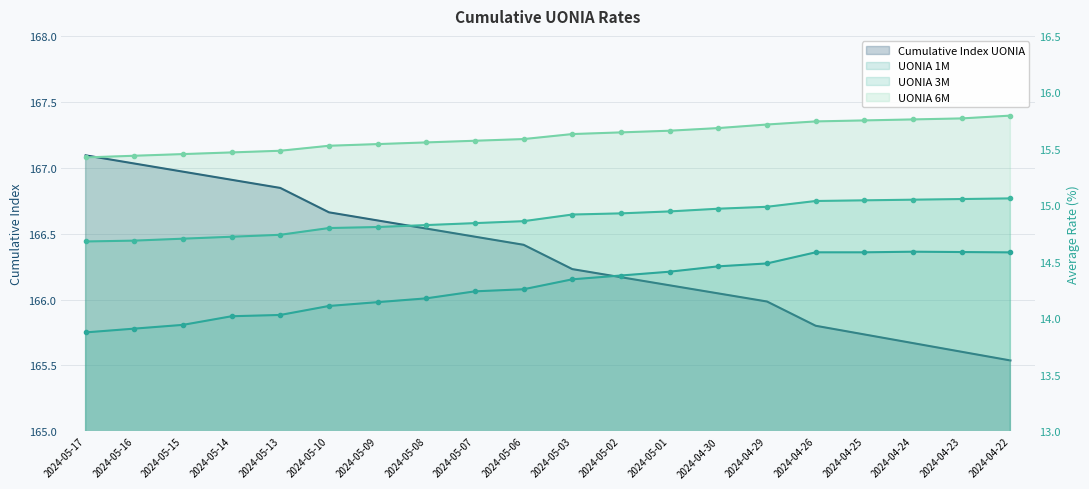

What is the maximum value for UONIA 6M?

15.8